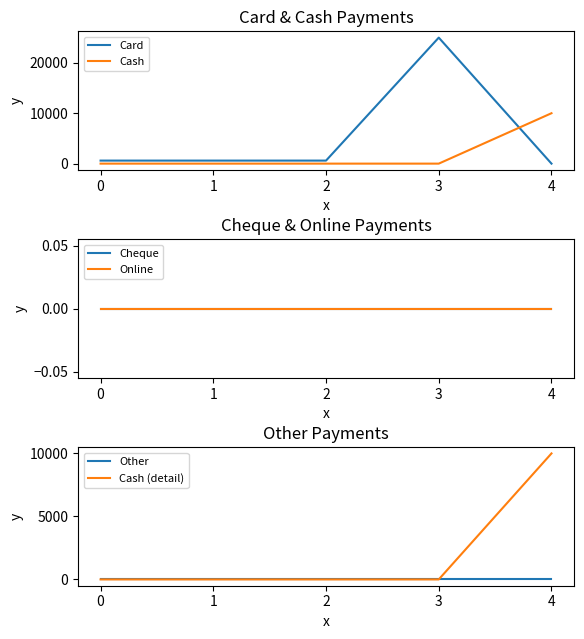

Which category has the lowest value in the Card series?

4